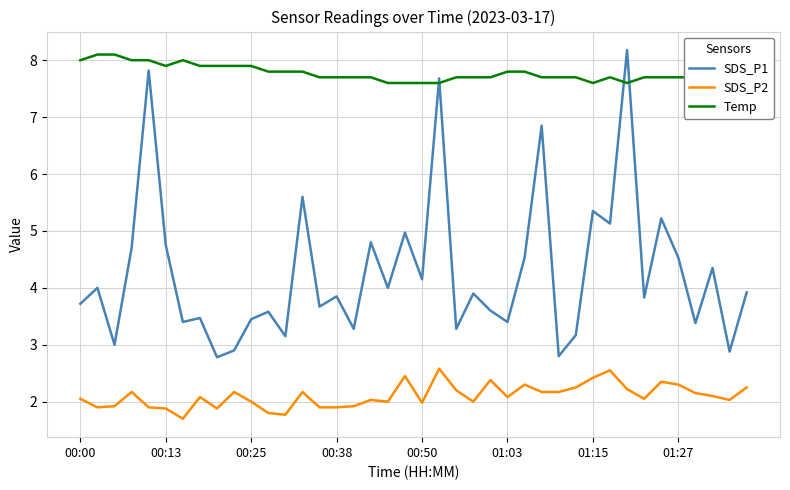

How many lines are shown in the chart?

3